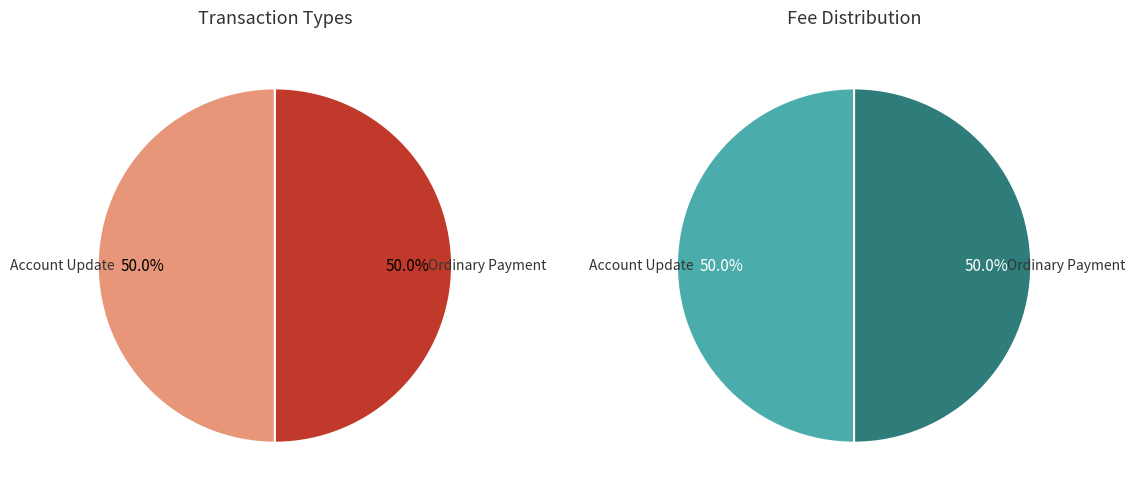

Between Account Update and Ordinary Payment, which is larger?

Account Update